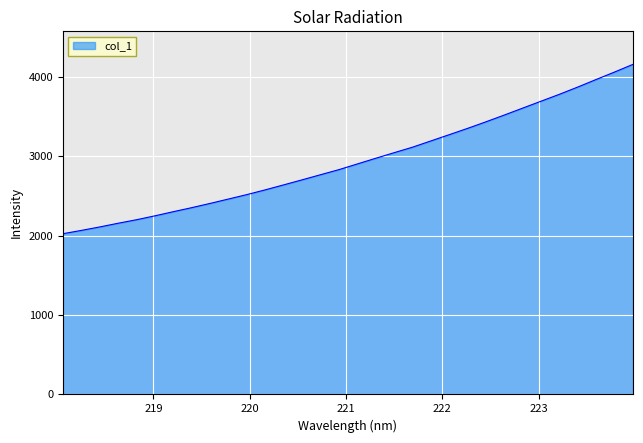

What is the minimum value shown in the chart?

2026.1